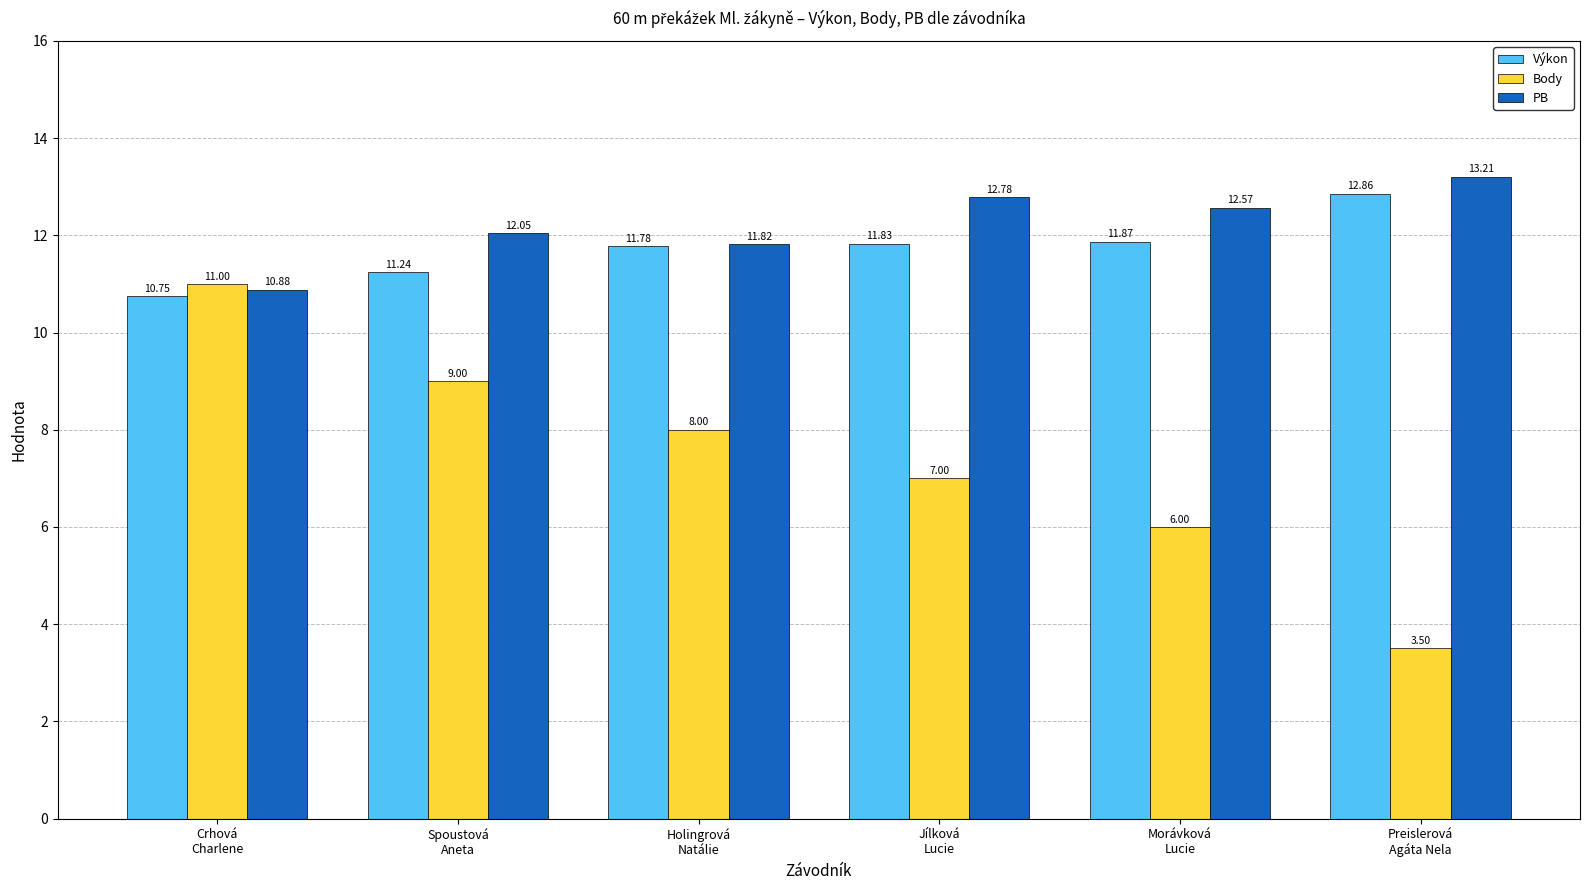

Reading right to left, what are all the values shown in this chart?

Výkon: Preislerová
Agáta Nela=12.9	Morávková
Lucie=11.9	Jílková
Lucie=11.8	Holingrová
Natálie=11.8	Spoustová
Aneta=11.2	Crhová
Charlene=10.8
Body: Preislerová
Agáta Nela=3.5	Morávková
Lucie=6.0	Jílková
Lucie=7.0	Holingrová
Natálie=8.0	Spoustová
Aneta=9.0	Crhová
Charlene=11.0
PB: Preislerová
Agáta Nela=13.2	Morávková
Lucie=12.6	Jílková
Lucie=12.8	Holingrová
Natálie=11.8	Spoustová
Aneta=12.1	Crhová
Charlene=10.9